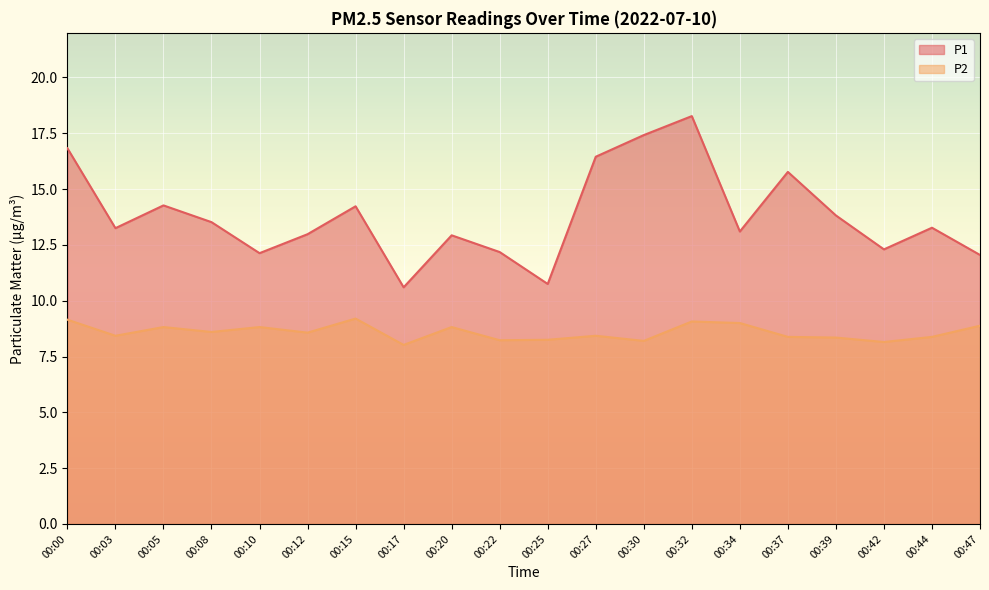

At which category does P2 reach its first local peak?

00:05